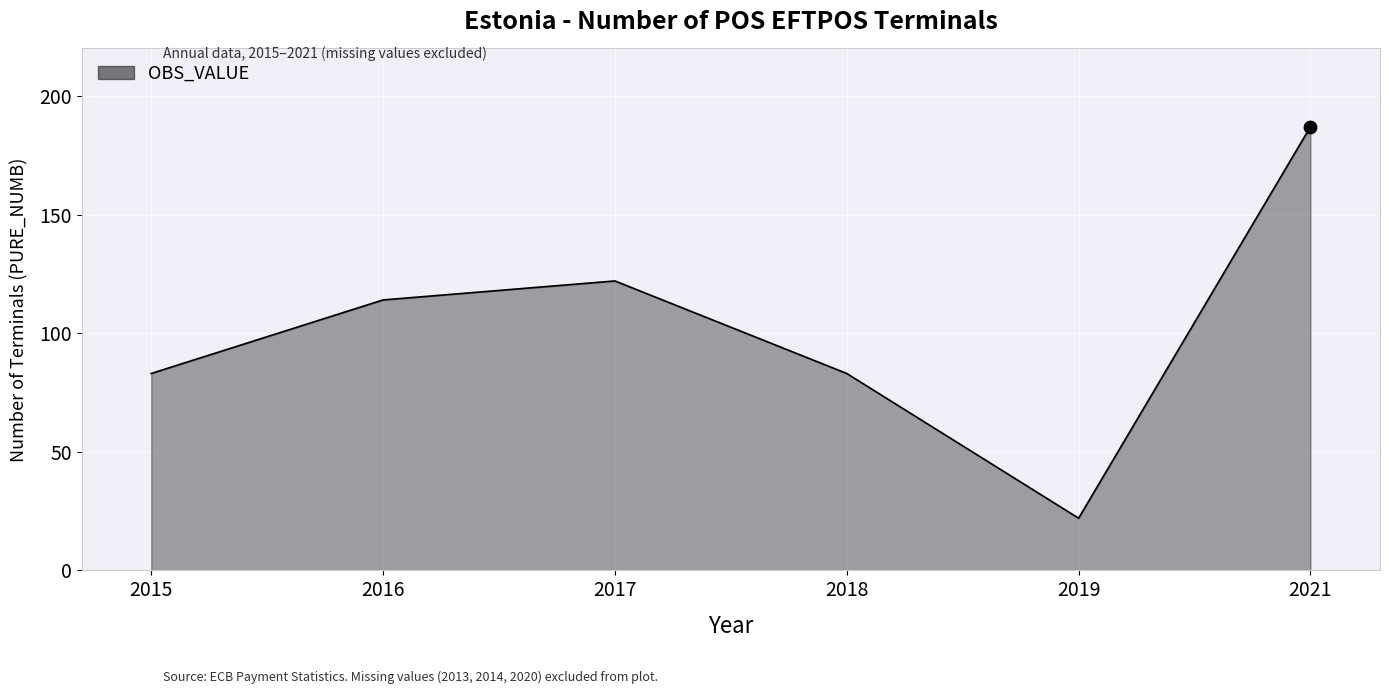

What is the change in value from 2015 to 2016?

+31